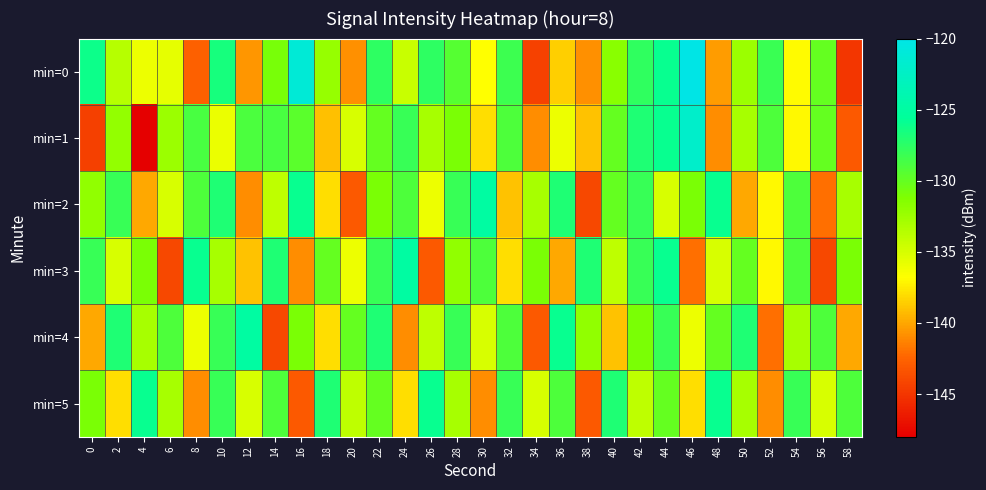

Which series changed the most between 24 and 28?

min=4